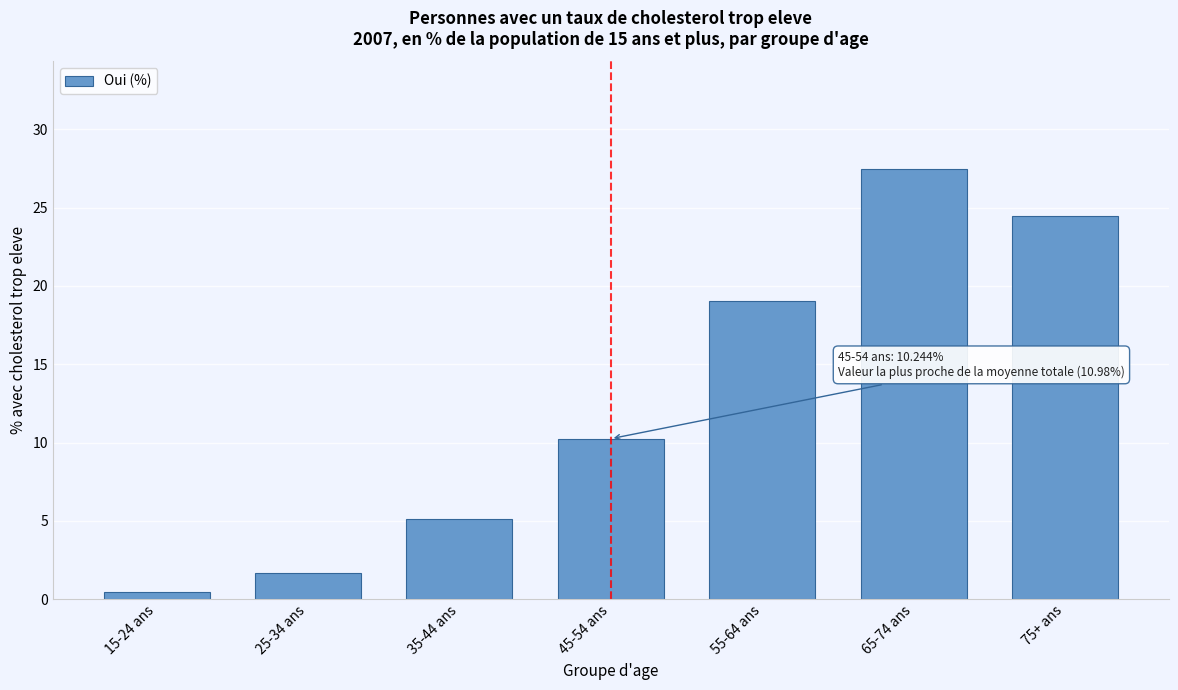

Reading right to left, what are all the values shown in this chart?

75+ ans=24.5	65-74 ans=27.5	55-64 ans=19.1	45-54 ans=10.2	35-44 ans=5.1	25-34 ans=1.7	15-24 ans=0.5